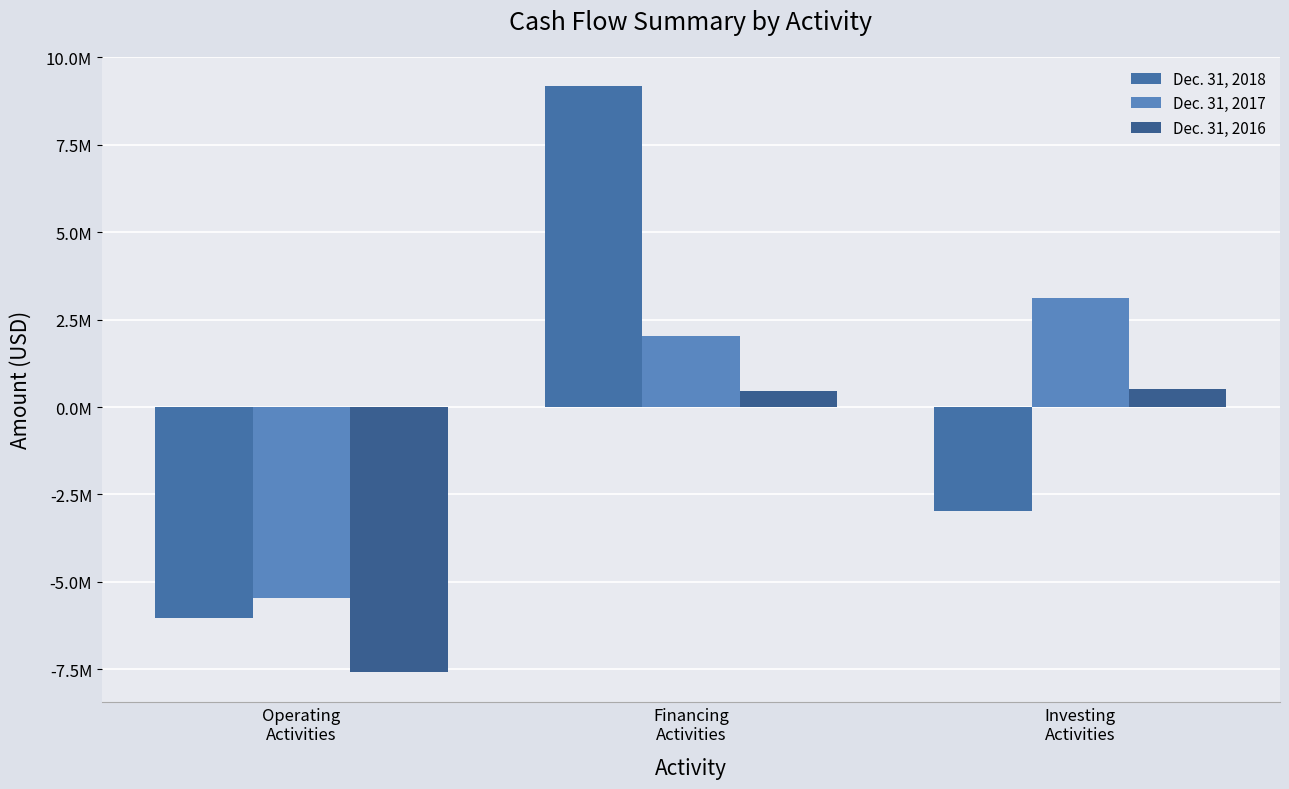

What is the value of the Dec. 31, 2017 bar at the 2nd from the left?

2022943